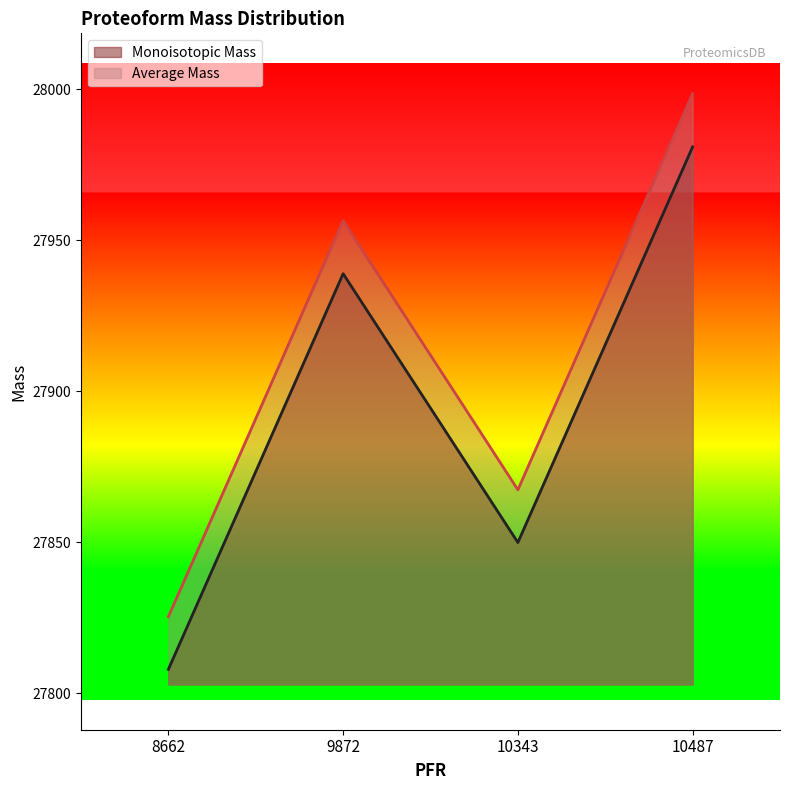

In Average Mass, how many points are lower than both neighbors (excluding endpoints)?

1